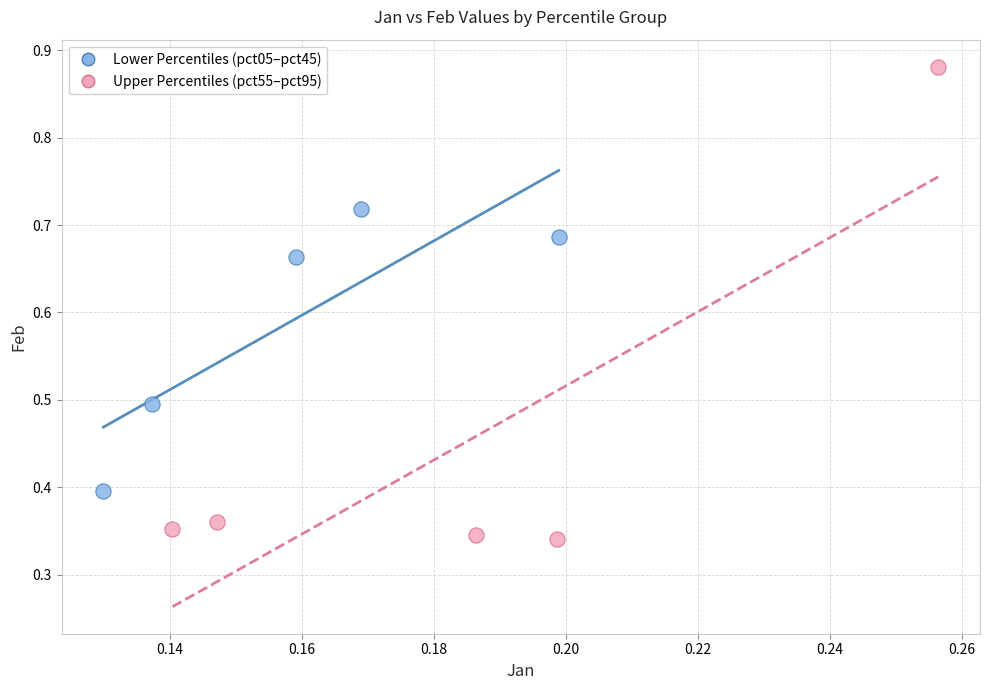

Which series reaches the maximum Y coordinate?

Upper Percentiles (pct55–pct95)